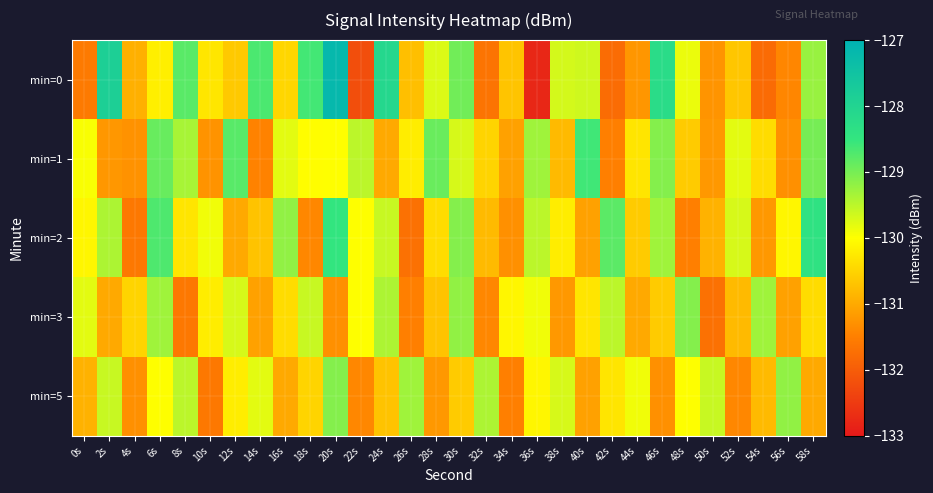

Reading left to right, extract all data points from this chart.

min=0: 0s=-131.6	2s=-127.9	4s=-130.9	6s=-130.2	8s=-128.8	10s=-130.3	12s=-130.6	14s=-128.7	16s=-130.5	18s=-128.6	20s=-127.2	22s=-132.2	24s=-128.1	26s=-130.7	28s=-129.7	30s=-129.0	32s=-131.7	34s=-130.7	36s=-132.8	38s=-129.7	40s=-129.6	42s=-131.8	44s=-131.2	46s=-128.3	48s=-129.9	50s=-131.2	52s=-130.7	54s=-131.8	56s=-131.4	58s=-129.2
min=1: 0s=-130.0	2s=-131.2	4s=-131.3	6s=-128.9	8s=-129.4	10s=-131.3	12s=-128.8	14s=-131.5	16s=-129.8	18s=-130.0	20s=-130.0	22s=-129.5	24s=-131.0	26s=-130.2	28s=-128.9	30s=-129.7	32s=-130.5	34s=-131.1	36s=-129.3	38s=-130.8	40s=-128.6	42s=-131.5	44s=-130.3	46s=-129.1	48s=-130.6	50s=-131.2	52s=-129.8	54s=-130.4	56s=-131.3	58s=-129.0
min=2: 0s=-130.1	2s=-129.4	4s=-131.6	6s=-128.7	8s=-130.3	10s=-129.9	12s=-131.0	14s=-130.7	16s=-129.2	18s=-131.4	20s=-128.5	22s=-130.0	24s=-129.6	26s=-131.7	28s=-130.4	30s=-129.1	32s=-130.8	34s=-131.3	36s=-129.5	38s=-130.2	40s=-131.1	42s=-128.8	44s=-130.6	46s=-129.3	48s=-131.5	50s=-130.9	52s=-129.7	54s=-131.2	56s=-130.1	58s=-128.4
min=3: 0s=-129.8	2s=-131.0	4s=-130.5	6s=-129.3	8s=-131.6	10s=-130.2	12s=-129.7	14s=-131.1	16s=-130.4	18s=-129.6	20s=-131.3	22s=-130.0	24s=-129.4	26s=-131.5	28s=-130.7	30s=-129.2	32s=-131.4	34s=-130.1	36s=-129.9	38s=-131.2	40s=-130.3	42s=-129.5	44s=-131.0	46s=-130.6	48s=-129.1	50s=-131.7	52s=-130.8	54s=-129.3	56s=-131.1	58s=-130.4
min=5: 0s=-130.9	2s=-129.6	4s=-131.3	6s=-130.0	8s=-129.5	10s=-131.6	12s=-130.2	14s=-129.8	16s=-131.0	18s=-130.5	20s=-129.1	22s=-131.4	24s=-130.7	26s=-129.3	28s=-131.2	30s=-130.6	32s=-129.4	34s=-131.5	36s=-130.1	38s=-129.7	40s=-131.1	42s=-130.3	44s=-129.9	46s=-131.3	48s=-130.0	50s=-129.6	52s=-131.4	54s=-130.8	56s=-129.2	58s=-131.0